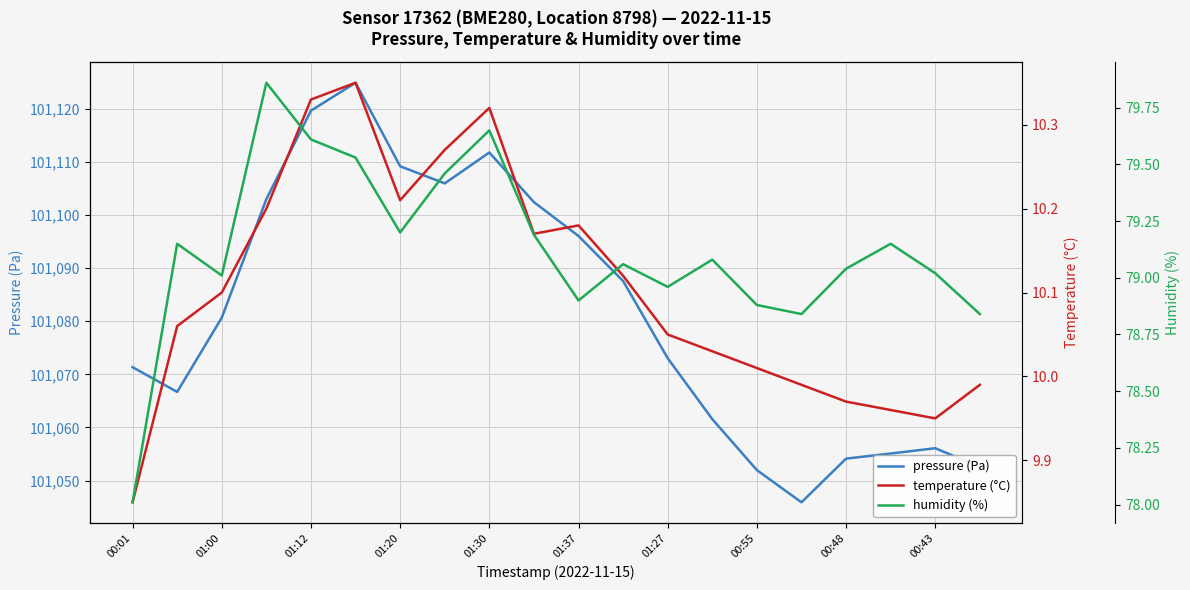

Which category has the lowest value in the humidity (%) series?

00:01